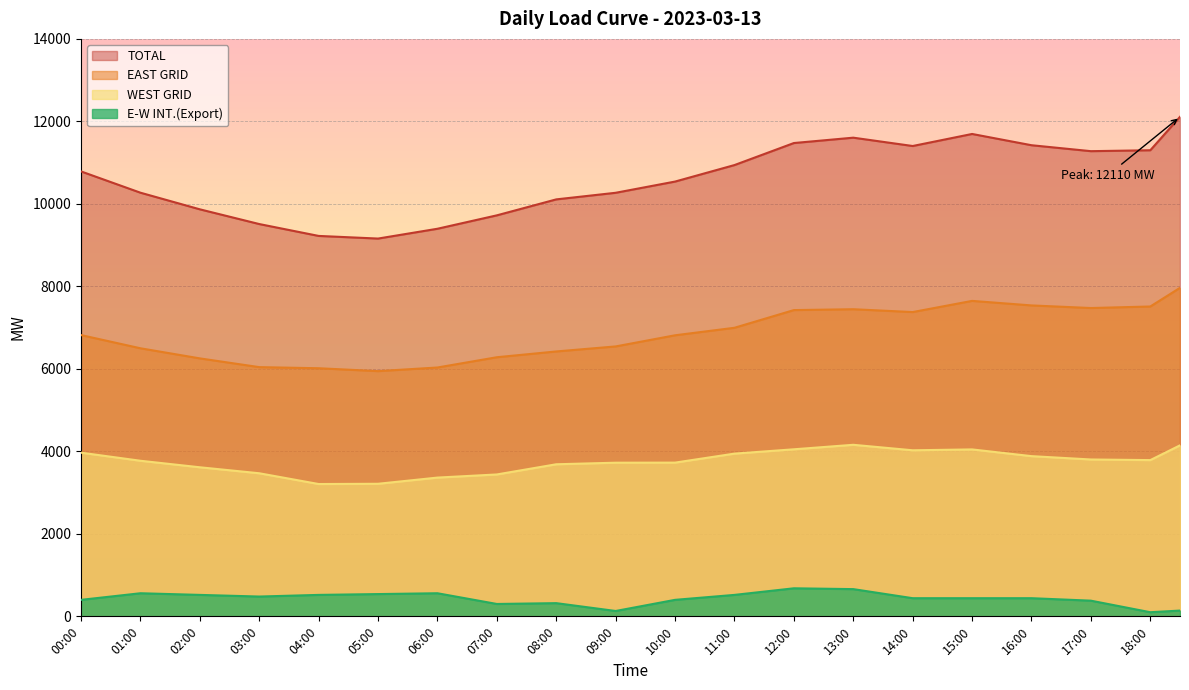

Rank the series by their average value, from lowest to highest.

E-W INT.(Export), WEST GRID, EAST GRID, TOTAL